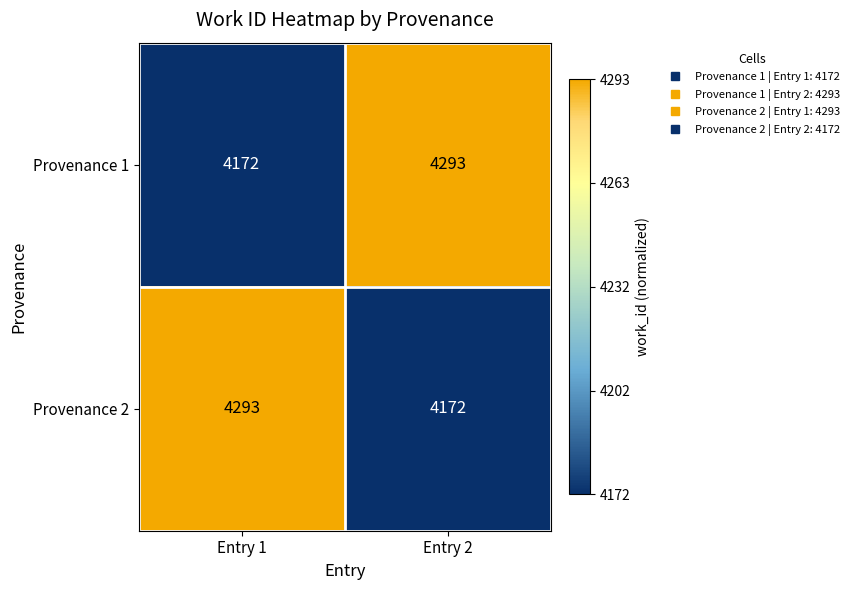

How many distinct data groups are displayed?

2